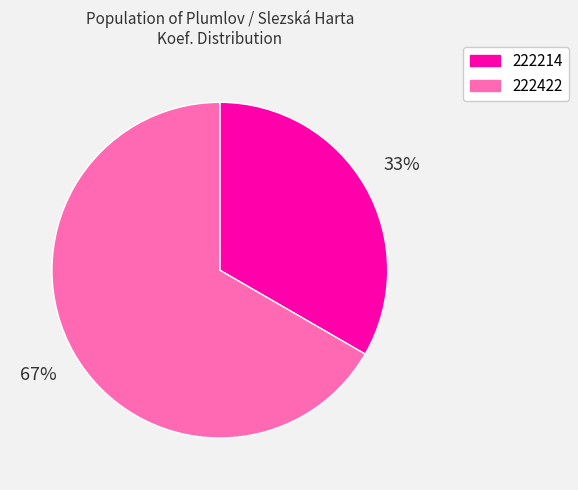

What is the ratio of the value at 222422 to the value at 222214?

2.0